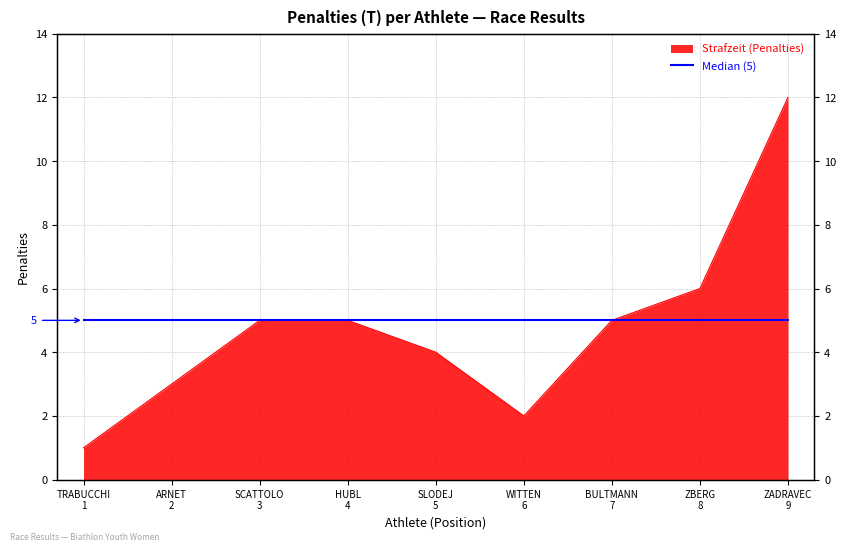

What is the difference between the second highest and second lowest values?

4